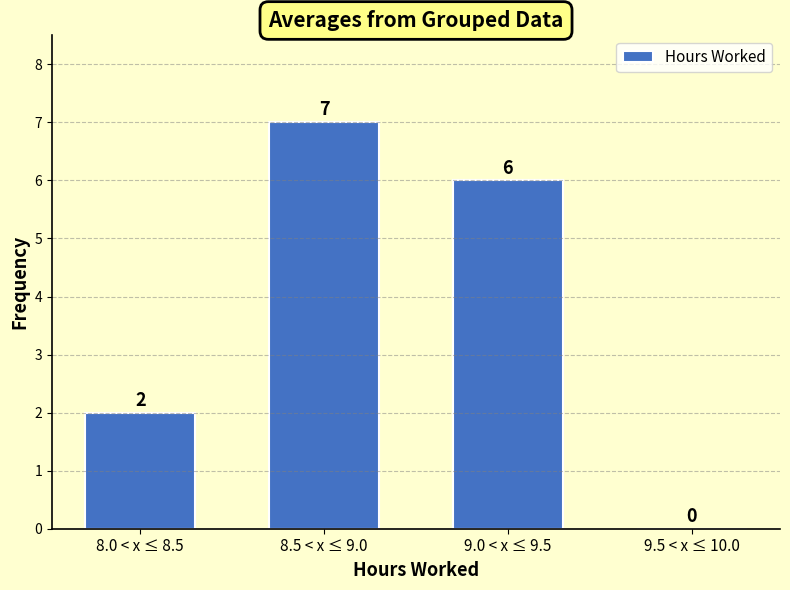

Reading right to left, extract all data points from this chart.

9.5 < x ≤ 10.0=0	9.0 < x ≤ 9.5=6	8.5 < x ≤ 9.0=7	8.0 < x ≤ 8.5=2